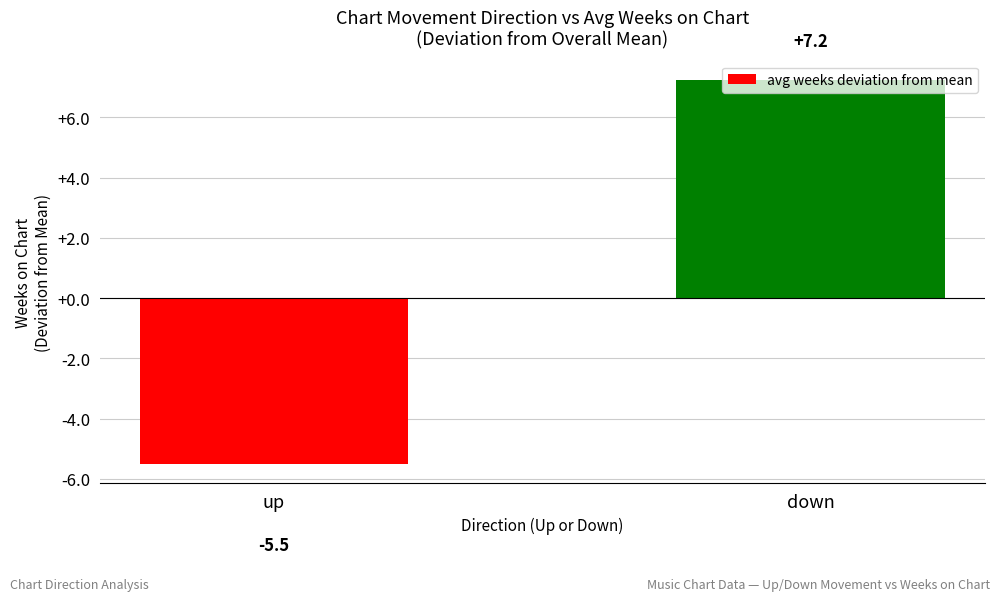

How many data points are less than 7?

1